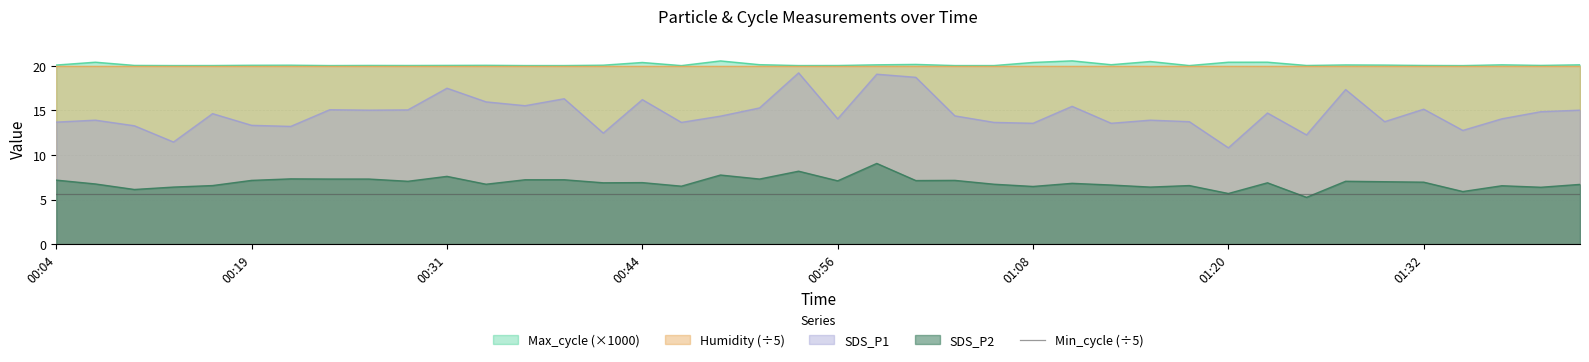

True or false: Min_cycle (÷5) and Max_cycle (×1000) cross at least once.

False